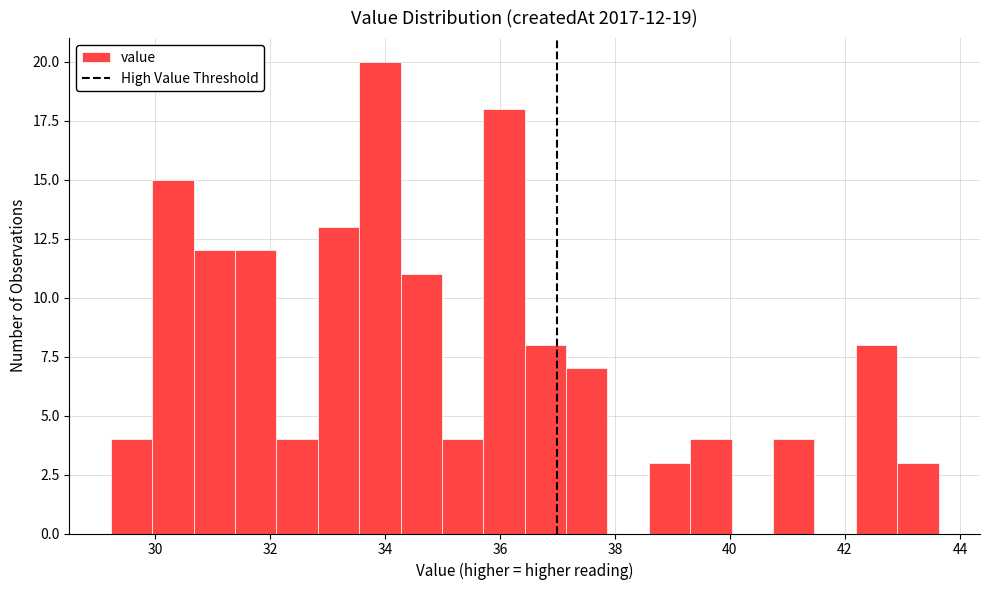

Read against the x-axis, roughly where is the centre of the tallest bar?

34.0